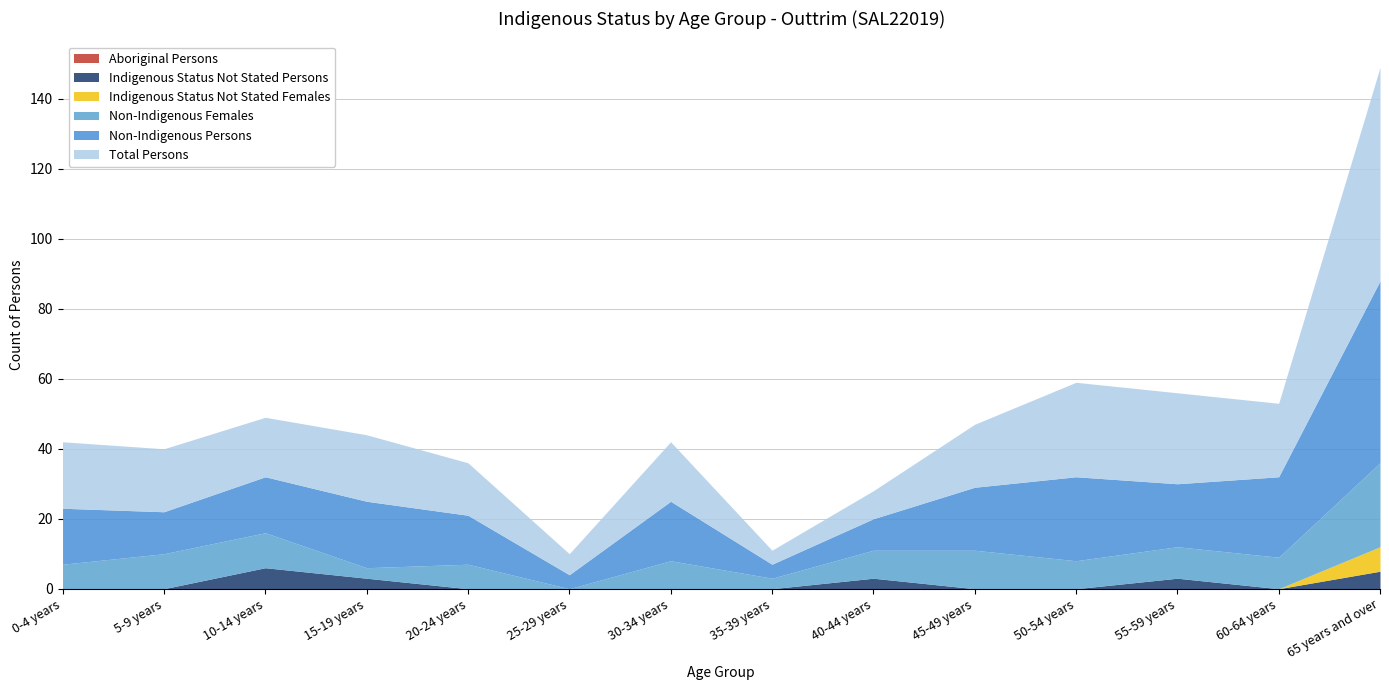

What is the difference between the highest and lowest values at 35-39 years?

4